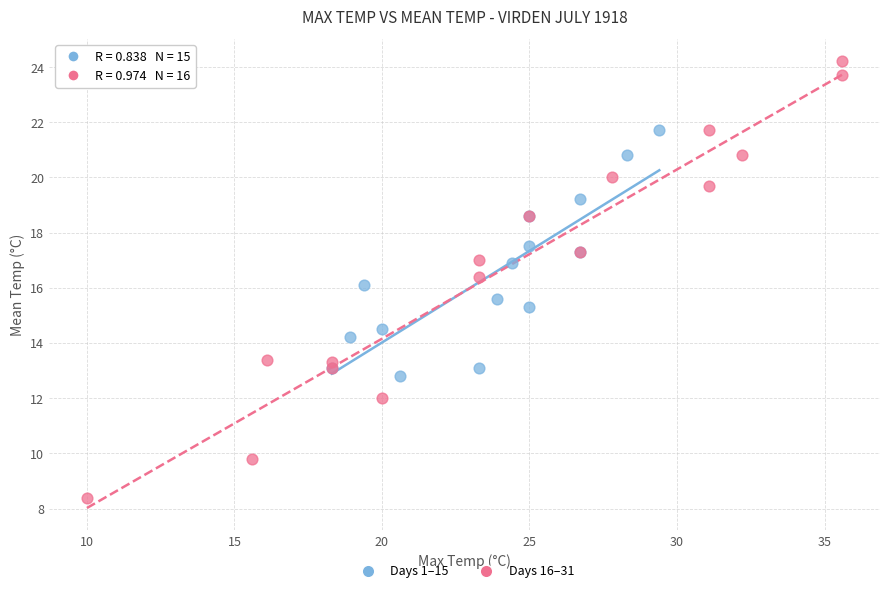

Which series contains the lowest Y value?

Days 16–31